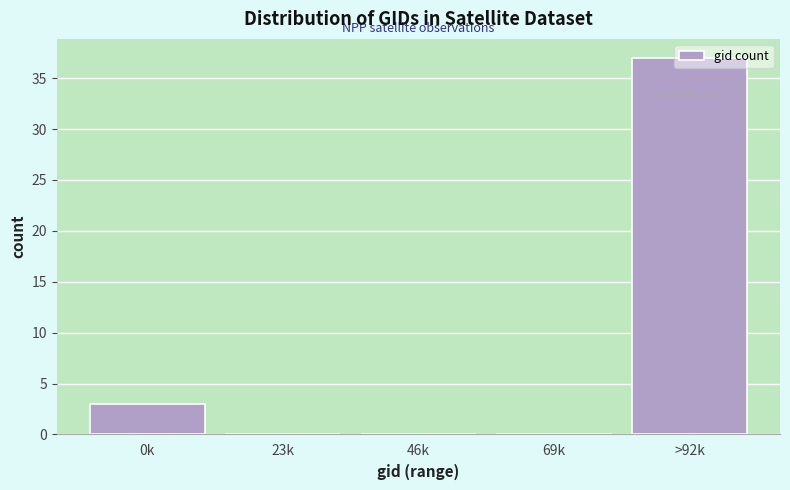

What is the sum of the values at 69k and >92k?

37